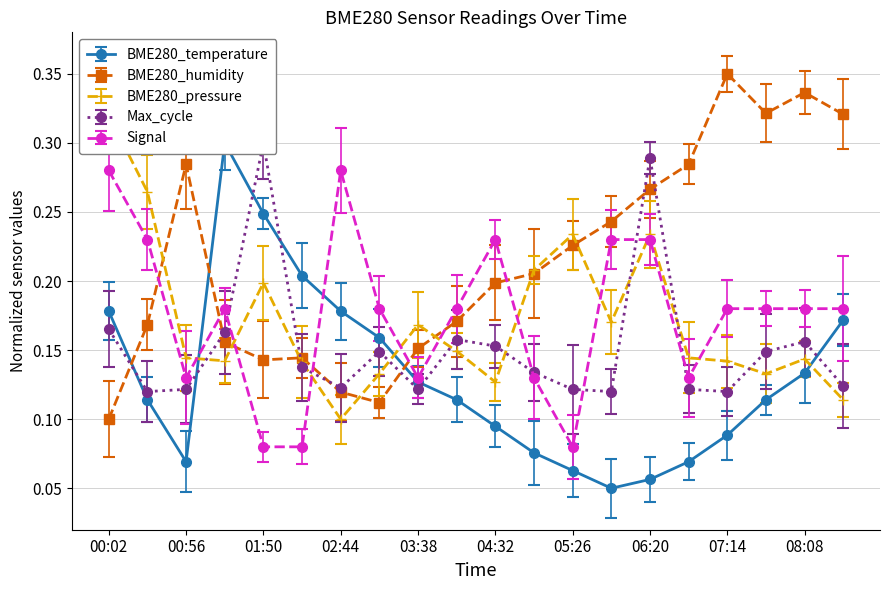

The Signal series shows 0.2 at 05:53. True or false?

True